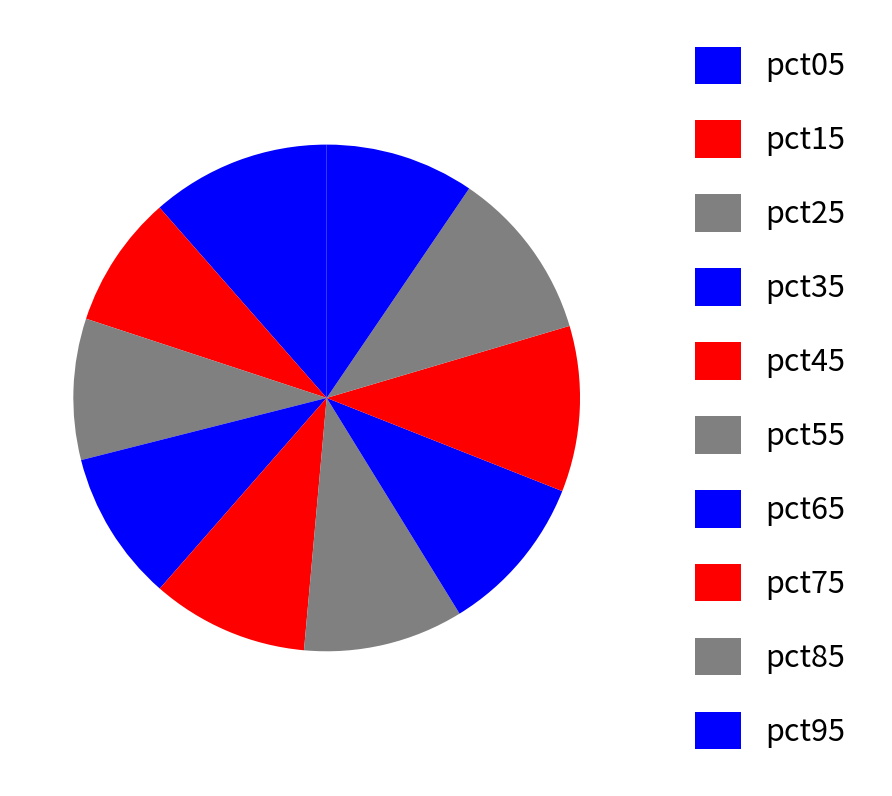

Does pct25 represent more than half of the total?

No